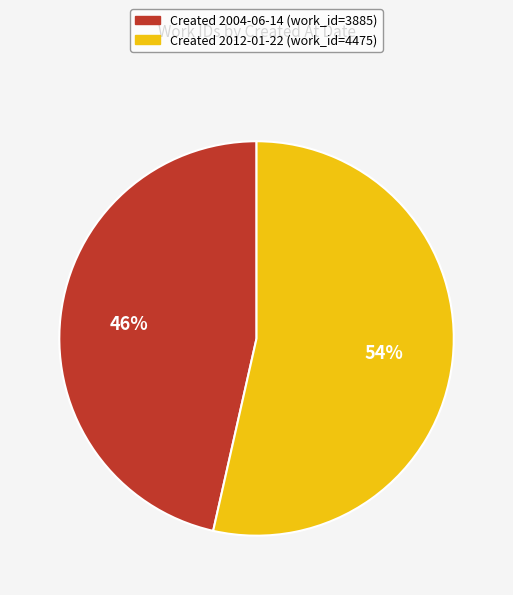

How many segments does this pie chart have?

2